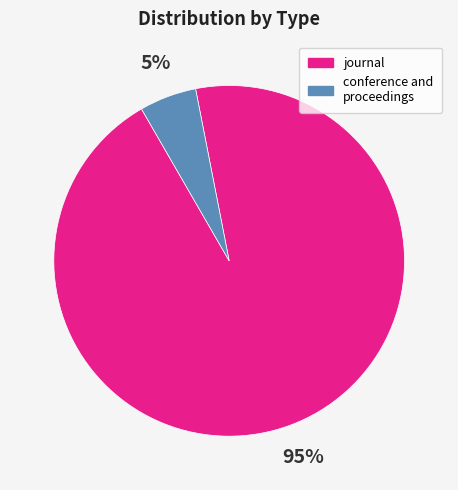

To the nearest percent, what percentage of the pie is conference and proceedings?

5%